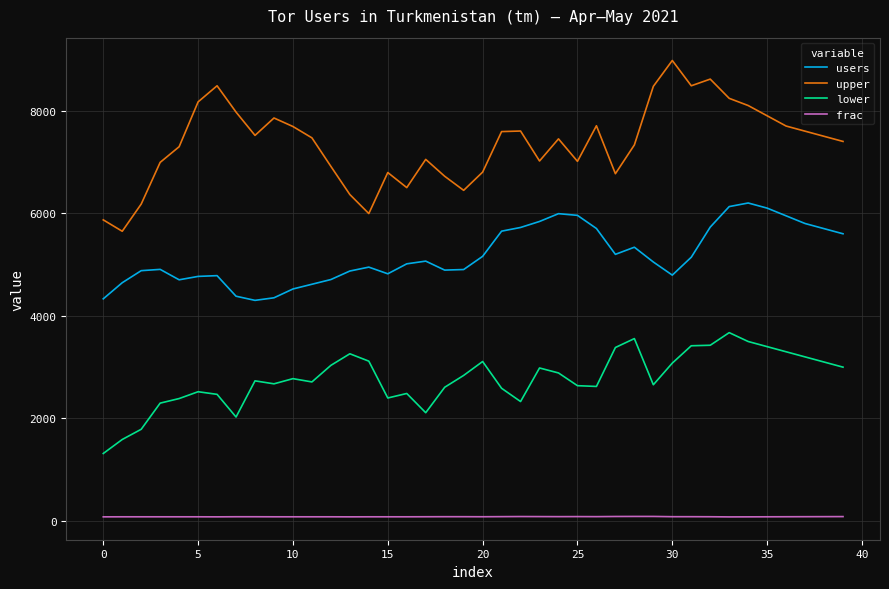

What is the lowest value of the frac series?

81